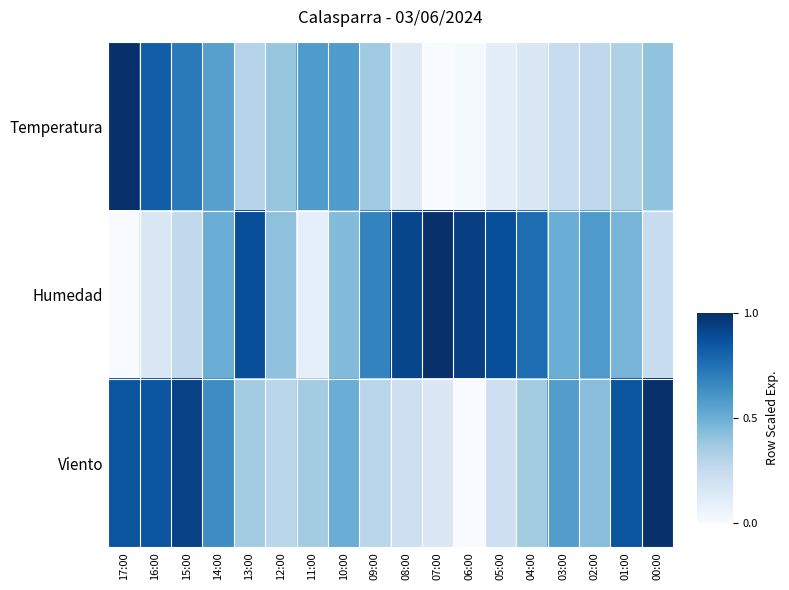

Reading left to right, what are all the values shown in this chart?

Temperatura: 17:00=1.0	16:00=0.8	15:00=0.7	14:00=0.6	13:00=0.3	12:00=0.4	11:00=0.6	10:00=0.6	09:00=0.4	08:00=0.1	07:00=0.0	06:00=0.0	05:00=0.1	04:00=0.1	03:00=0.2	02:00=0.3	01:00=0.3	00:00=0.4
Humedad: 17:00=0.0	16:00=0.1	15:00=0.3	14:00=0.5	13:00=0.9	12:00=0.4	11:00=0.1	10:00=0.4	09:00=0.7	08:00=0.9	07:00=1.0	06:00=0.9	05:00=0.9	04:00=0.8	03:00=0.5	02:00=0.6	01:00=0.5	00:00=0.2
Viento: 17:00=0.9	16:00=0.9	15:00=0.9	14:00=0.6	13:00=0.4	12:00=0.3	11:00=0.4	10:00=0.5	09:00=0.3	08:00=0.2	07:00=0.1	06:00=0.0	05:00=0.2	04:00=0.4	03:00=0.6	02:00=0.4	01:00=0.9	00:00=1.0